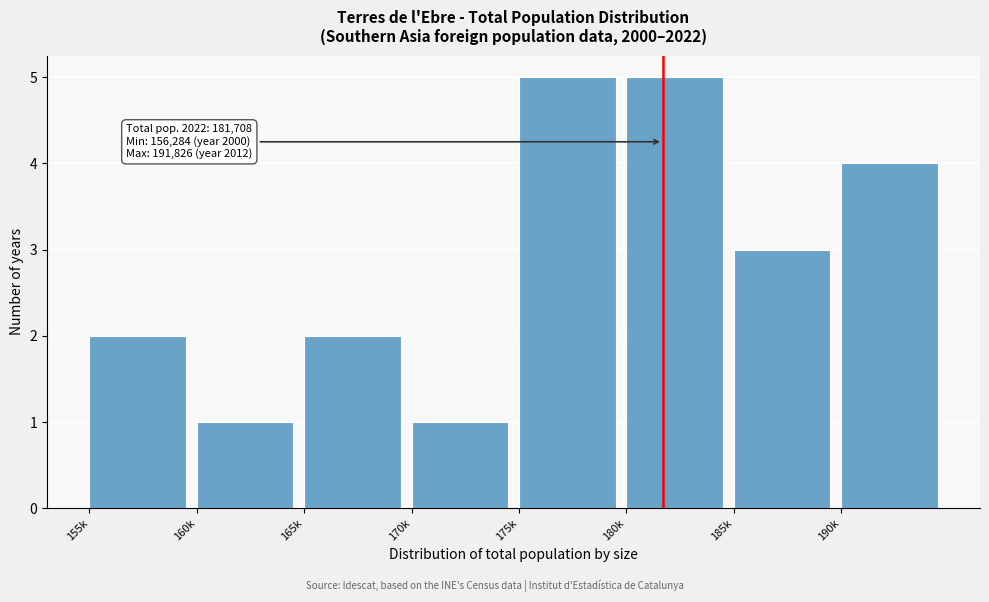

Reading left to right, transcribe all the data shown in this chart.

155k=2	160k=1	165k=2	170k=1	175k=5	180k=5	185k=3	190k=4